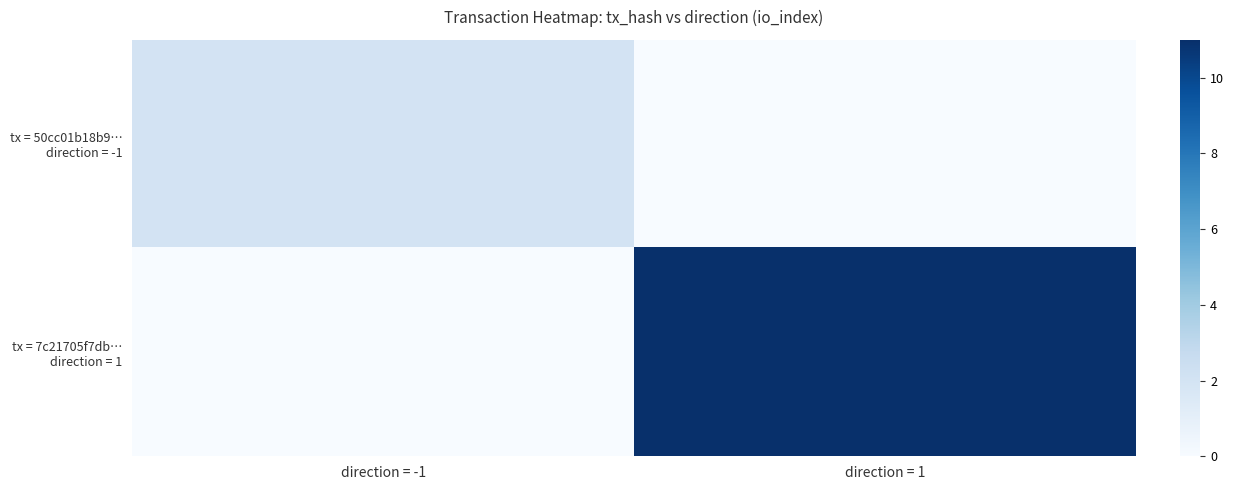

Rank the series by their average value, from lowest to highest.

tx = 50cc01b18b9… direction = -1, tx = 7c21705f7db… direction = 1